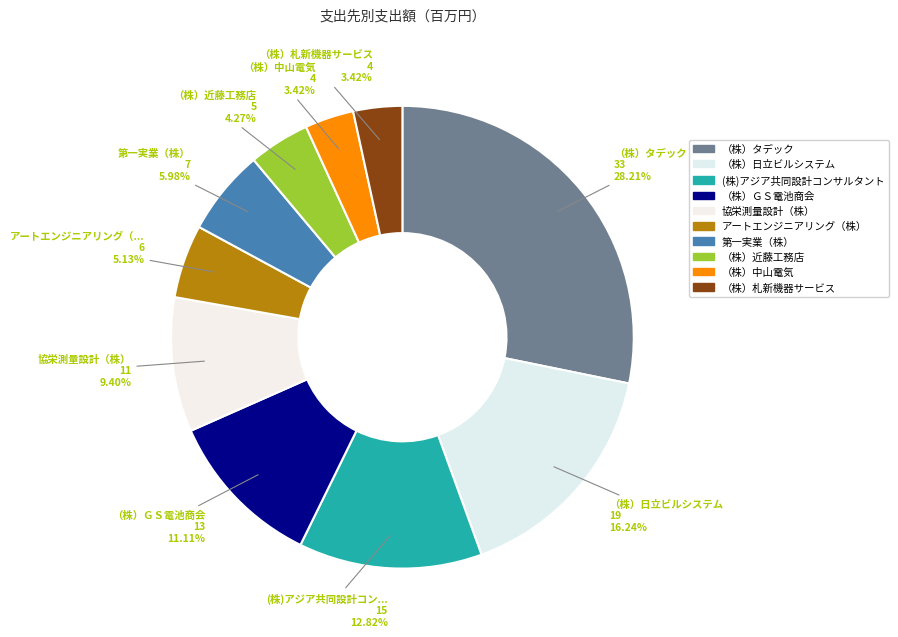

What percentage is the (株)アジア共同設計コンサルタント slice, to the nearest percent?

13%